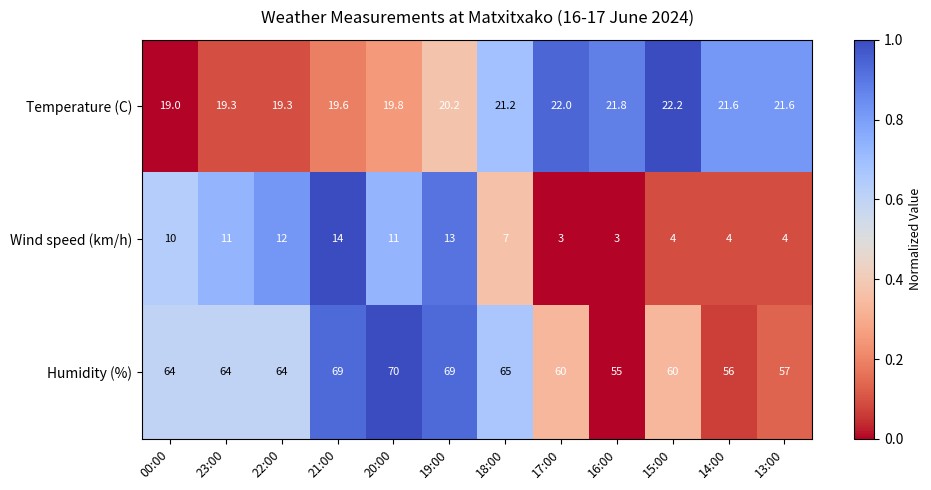

How many distinct data groups are displayed?

3